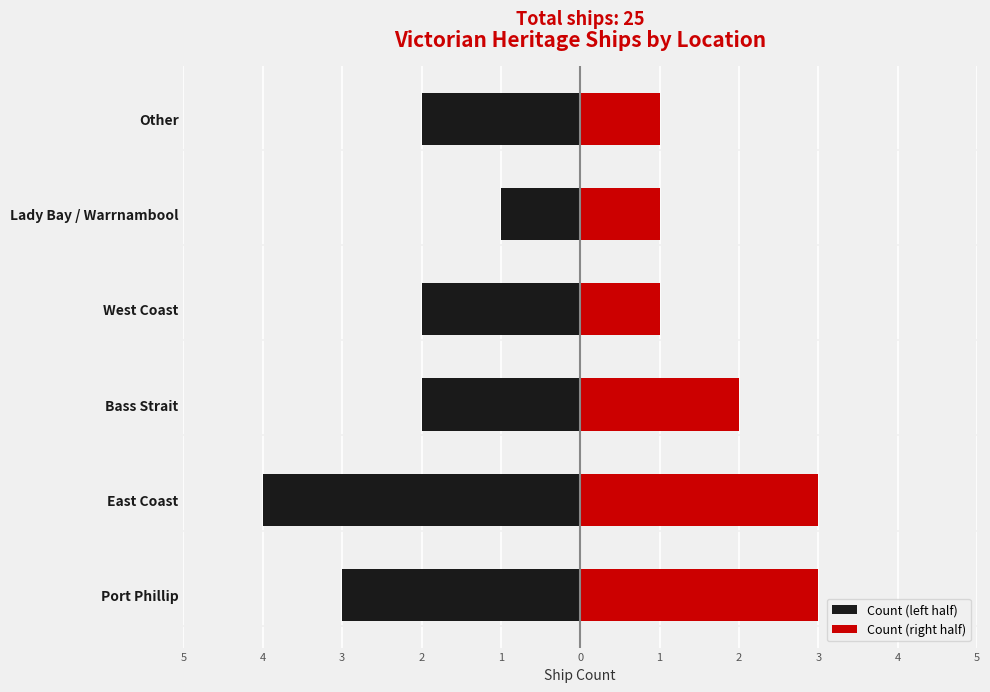

Does the chart contain stacked bars?

No